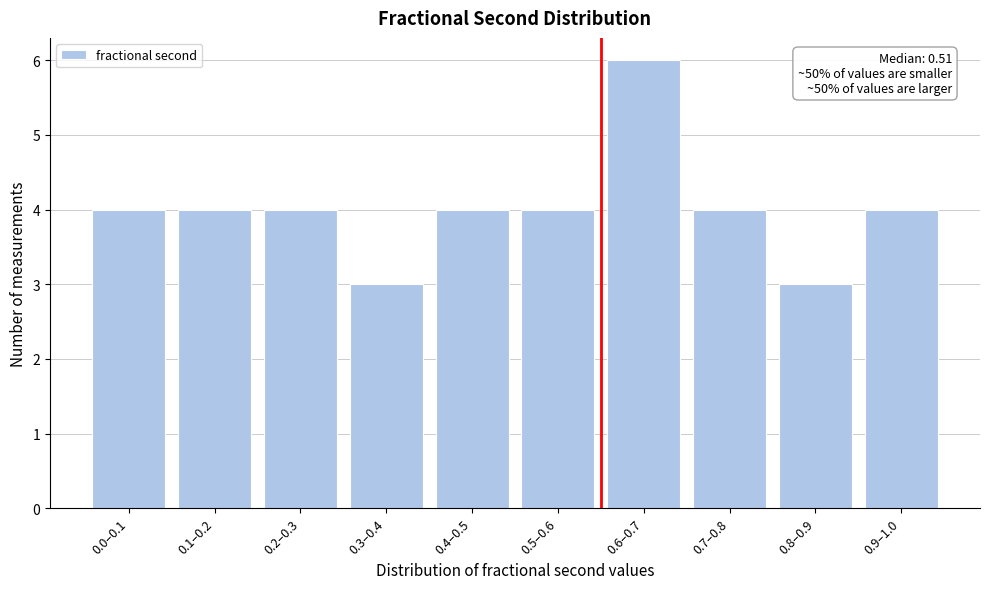

Reading left to right, extract all data points from this chart.

0.0–0.1=4	0.1–0.2=4	0.2–0.3=4	0.3–0.4=3	0.4–0.5=4	0.5–0.6=4	0.6–0.7=6	0.7–0.8=4	0.8–0.9=3	0.9–1.0=4